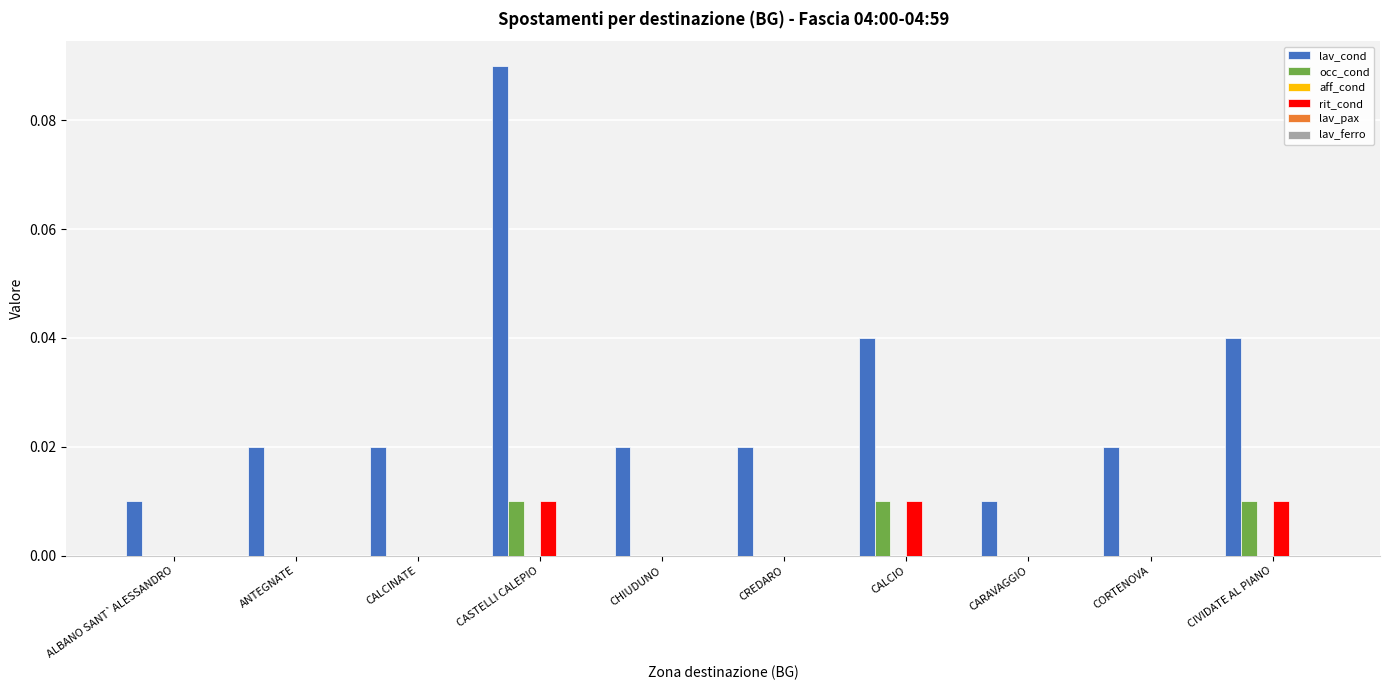

Between ANTEGNATE and CARAVAGGIO, which series saw the biggest shift?

lav_cond